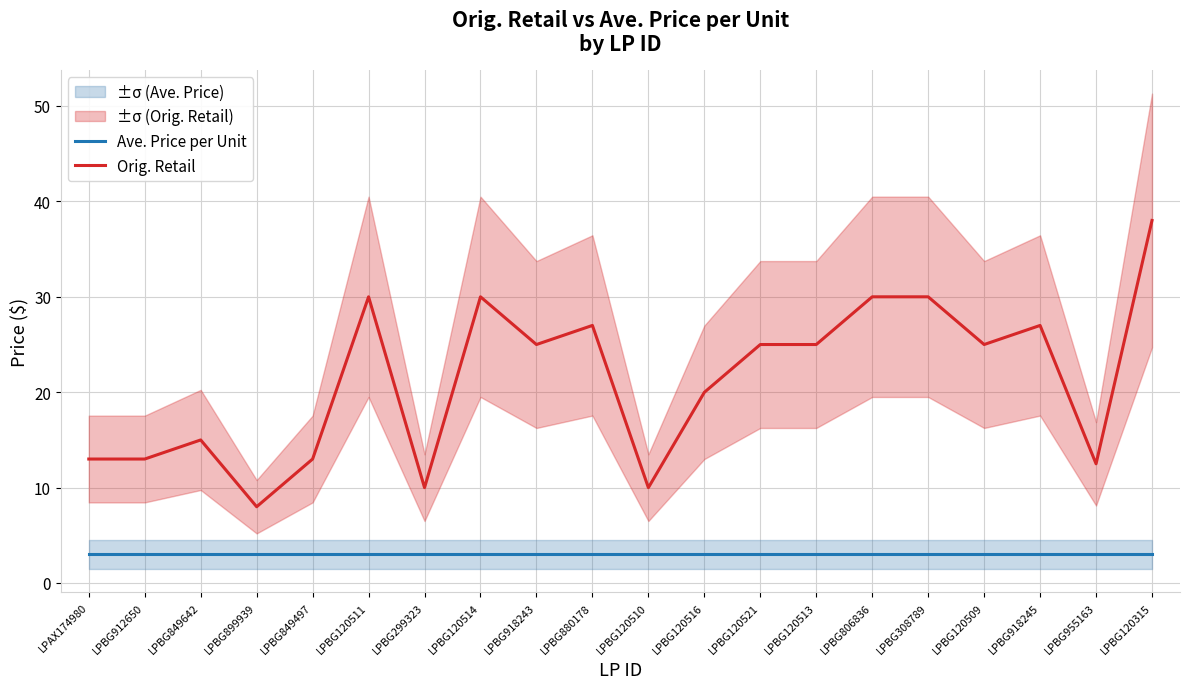

Reading left to right, list all the values displayed in this chart.

Ave. Price per Unit: LPAX174980=3.0	LPBG912650=3.0	LPBG849642=3.0	LPBG899939=3.0	LPBG849497=3.0	LPBG120511=3.0	LPBG299323=3.0	LPBG120514=3.0	LPBG918243=3.0	LPBG880178=3.0	LPBG120510=3.0	LPBG120516=3.0	LPBG120521=3.0	LPBG120513=3.0	LPBG806836=3.0	LPBG308789=3.0	LPBG120509=3.0	LPBG918245=3.0	LPBG955163=3.0	LPBG120315=3.0
Orig. Retail: LPAX174980=13.0	LPBG912650=13.0	LPBG849642=15.0	LPBG899939=8.0	LPBG849497=13.0	LPBG120511=30.0	LPBG299323=10.0	LPBG120514=30.0	LPBG918243=25.0	LPBG880178=27.0	LPBG120510=10.0	LPBG120516=20.0	LPBG120521=25.0	LPBG120513=25.0	LPBG806836=30.0	LPBG308789=30.0	LPBG120509=25.0	LPBG918245=27.0	LPBG955163=12.5	LPBG120315=38.0